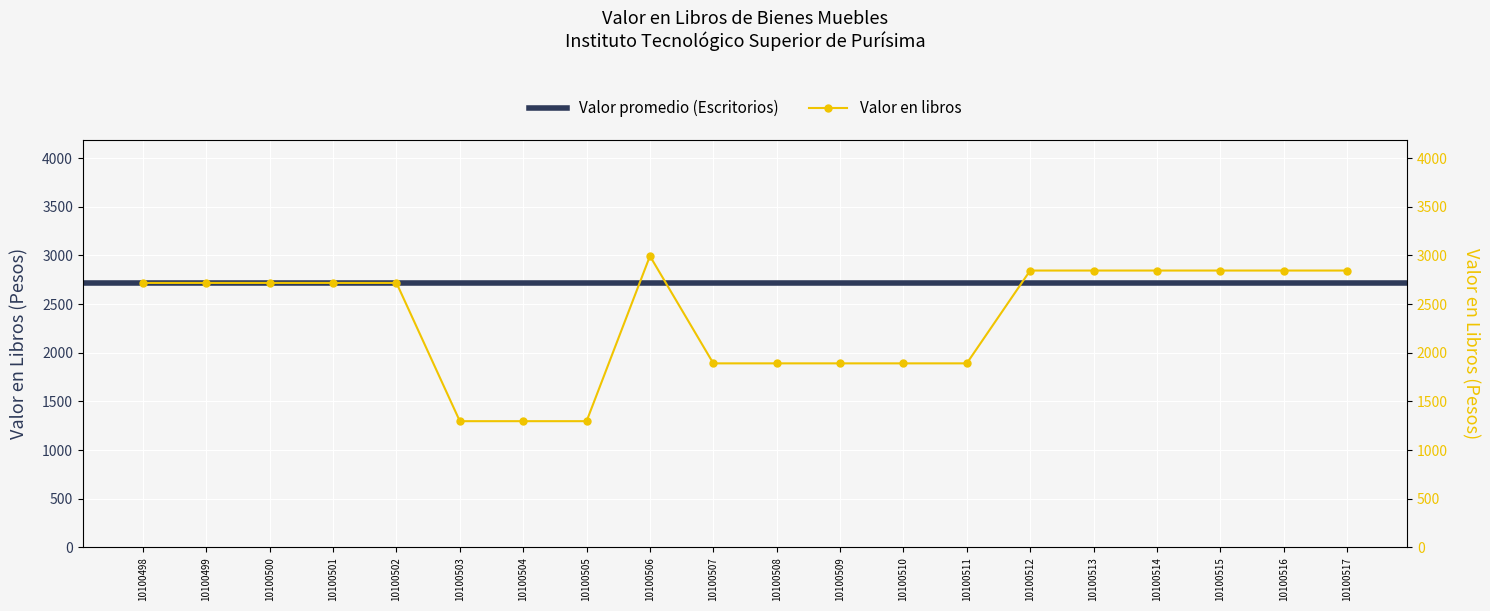

What is the ratio of the value at 10100512 to the value at 10100514?

1.0